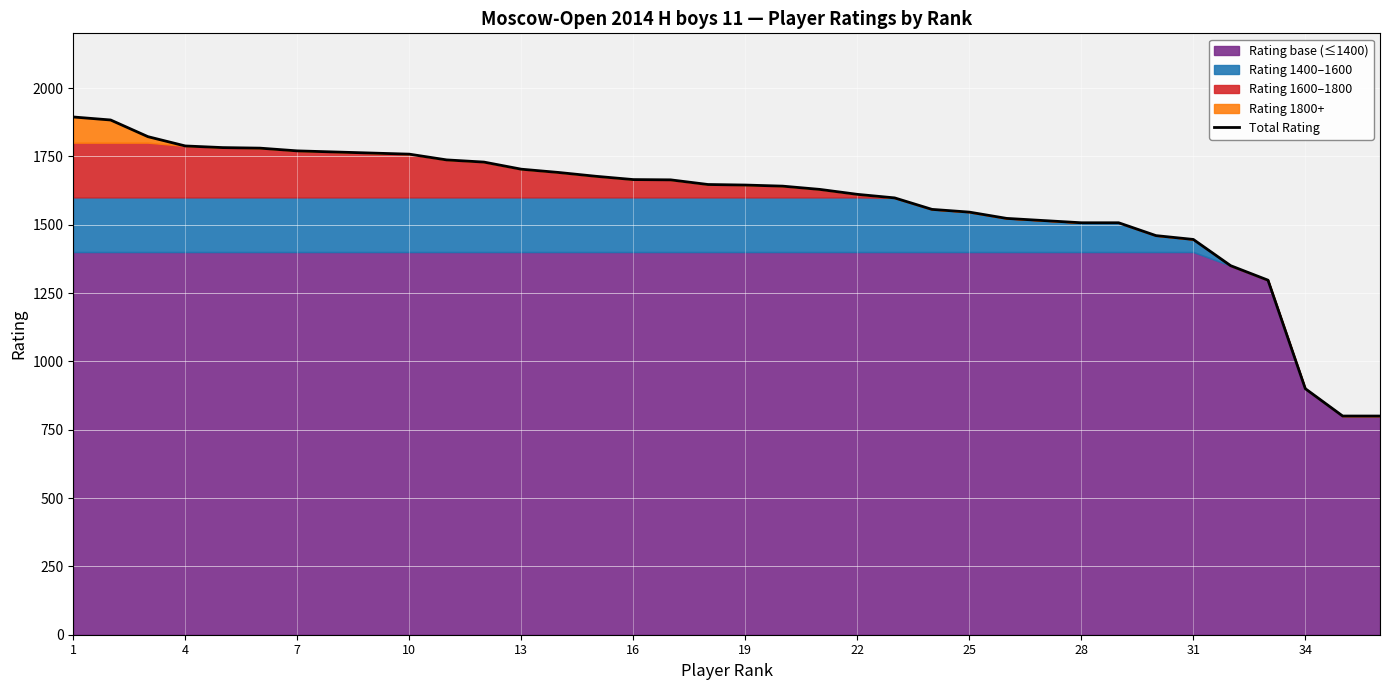

What is the maximum value for Total Rating?

1894